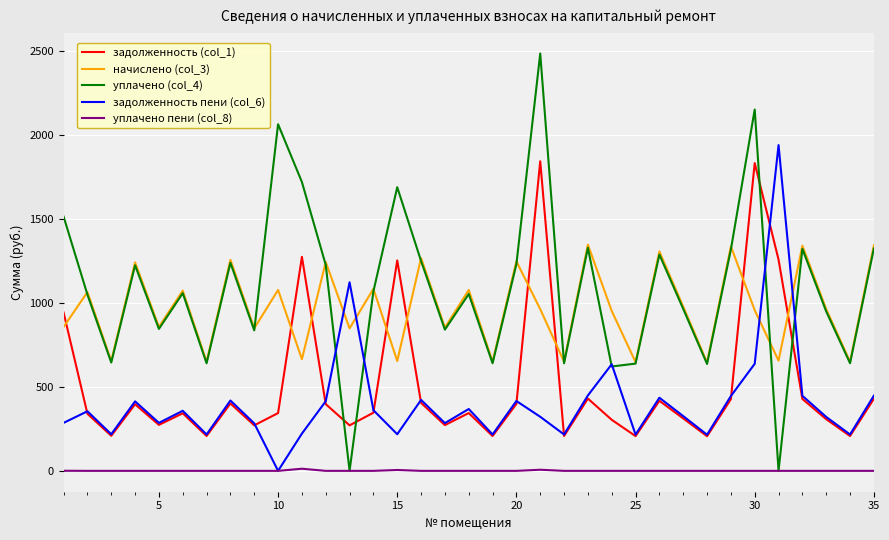

Which series has the largest range (max minus min)?

уплачено (col_4)